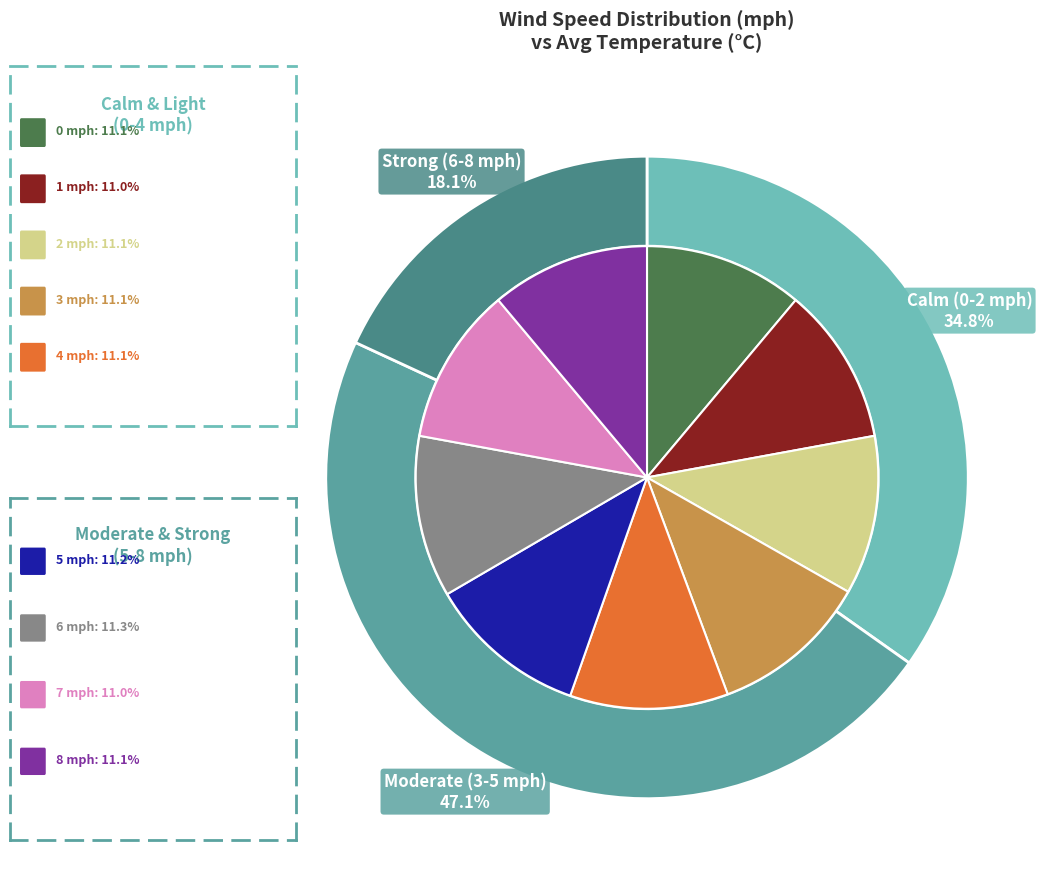

To the nearest percent, what percentage of the pie is 4 mph?

11%